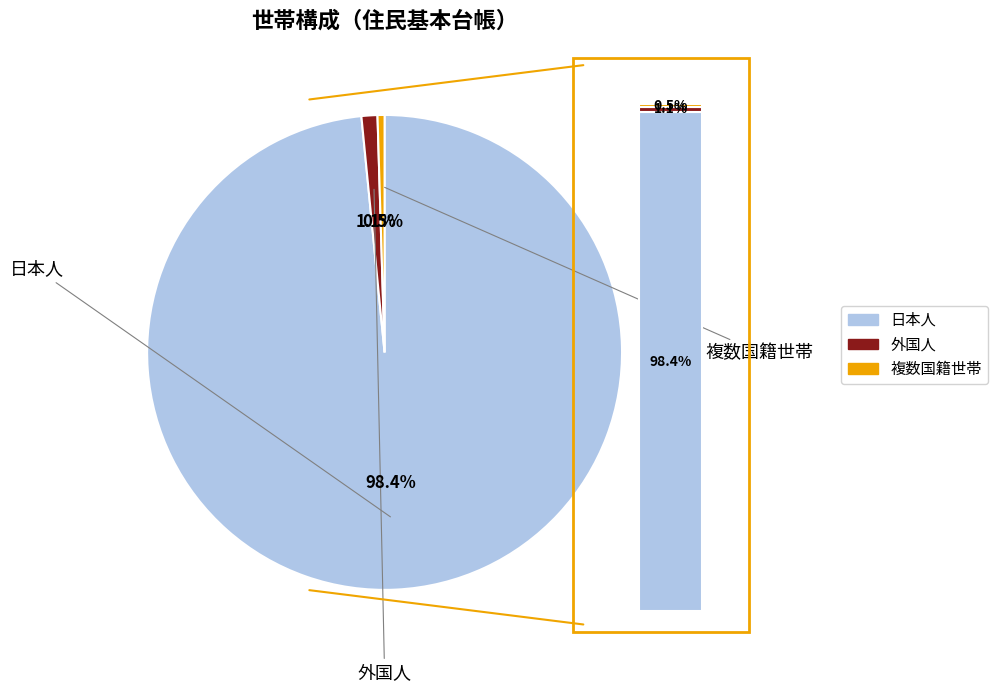

To the nearest percent, what portion does 外国人 represent?

1%